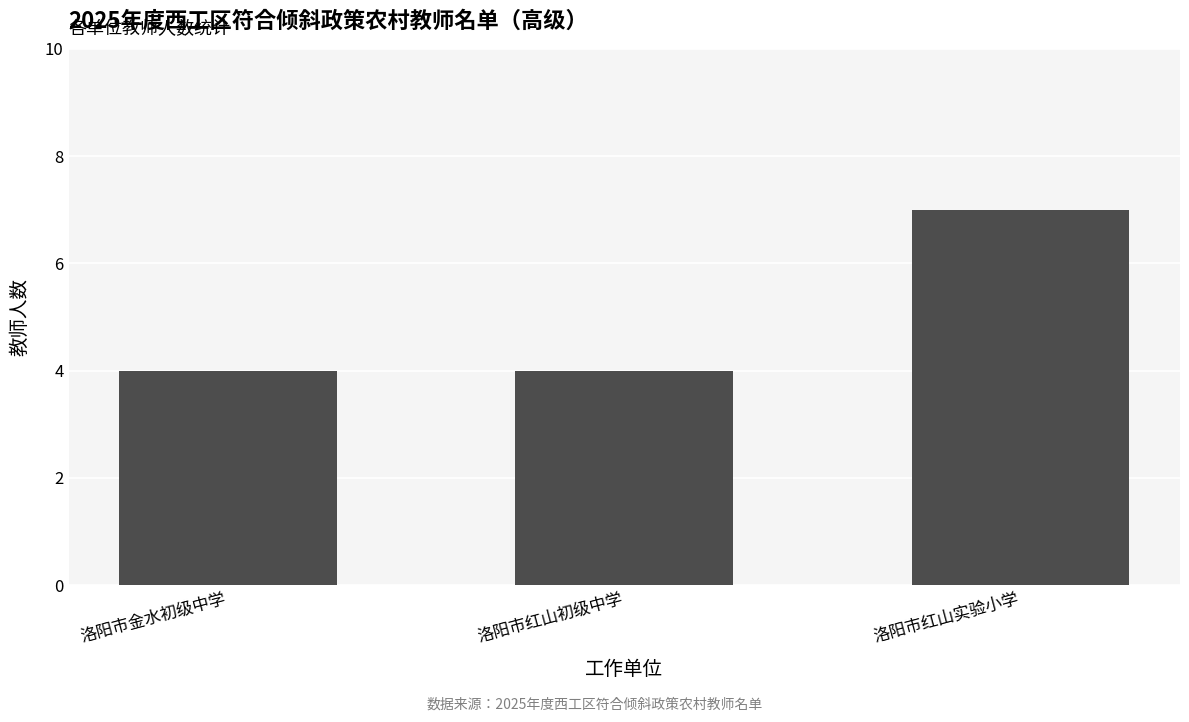

Reading right to left, list all the values displayed in this chart.

7	4	4